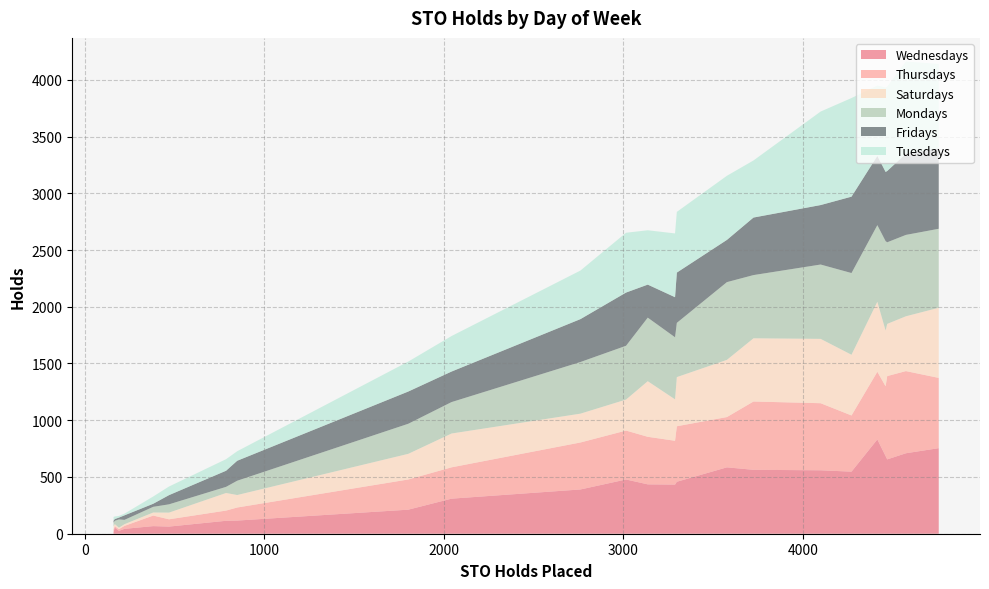

What is the maximum value for Wednesdays?

831